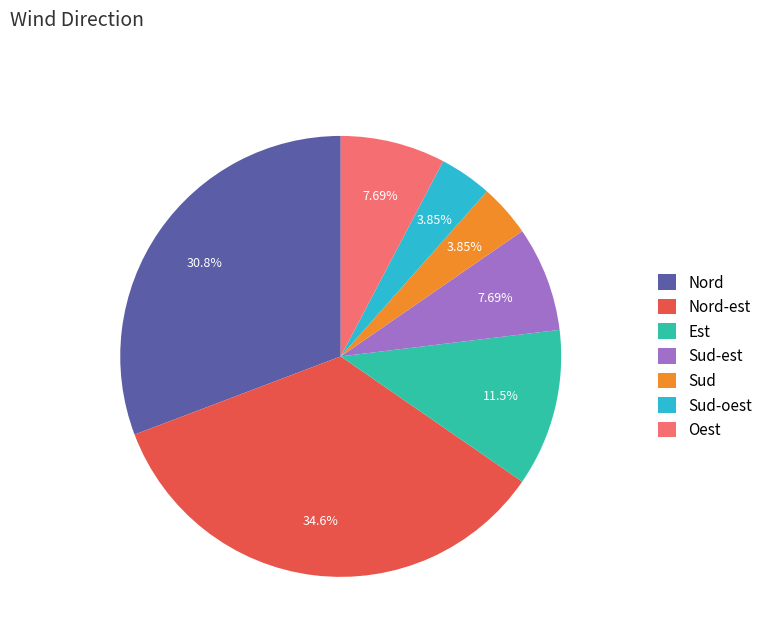

To the nearest percent, what is the average slice percentage?

14%